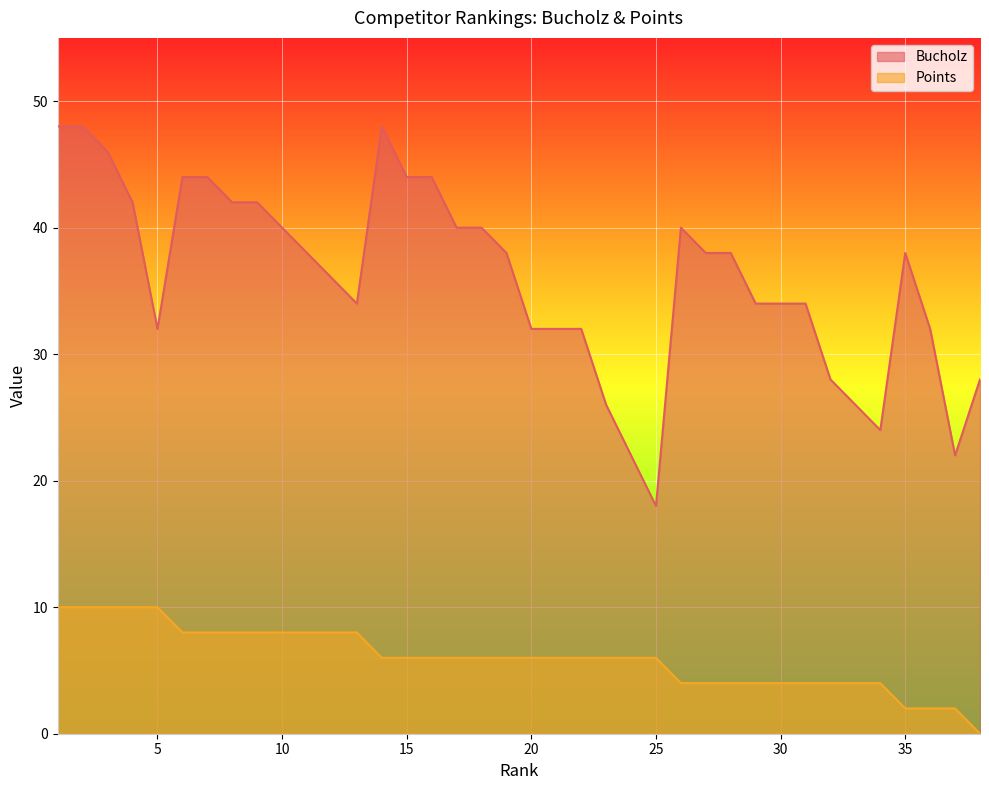

Is the value of Points at 28 greater than the value of Bucholz at 28?

No